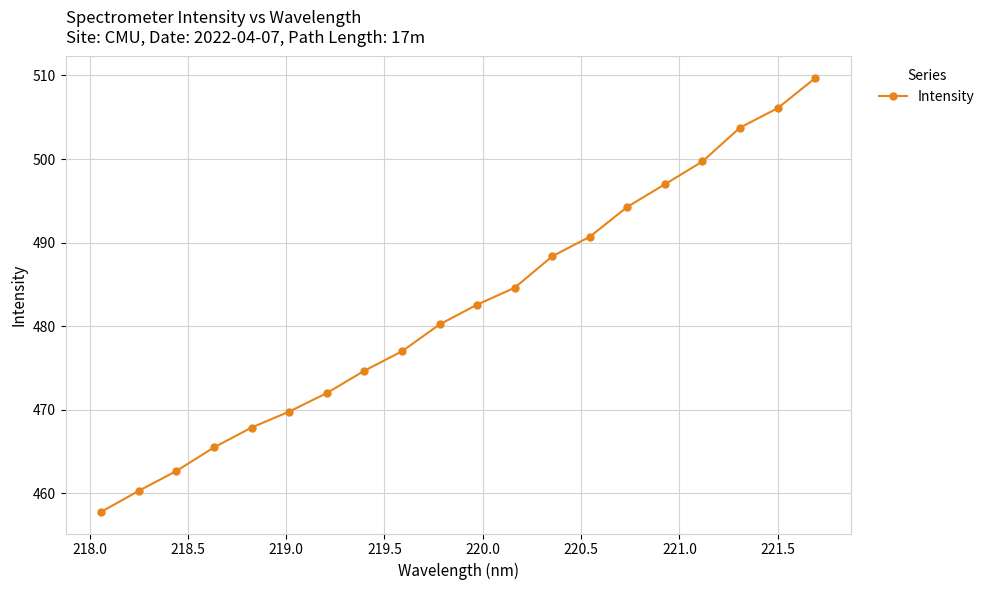

True or false: the data has more than 0 interior local peaks.

False